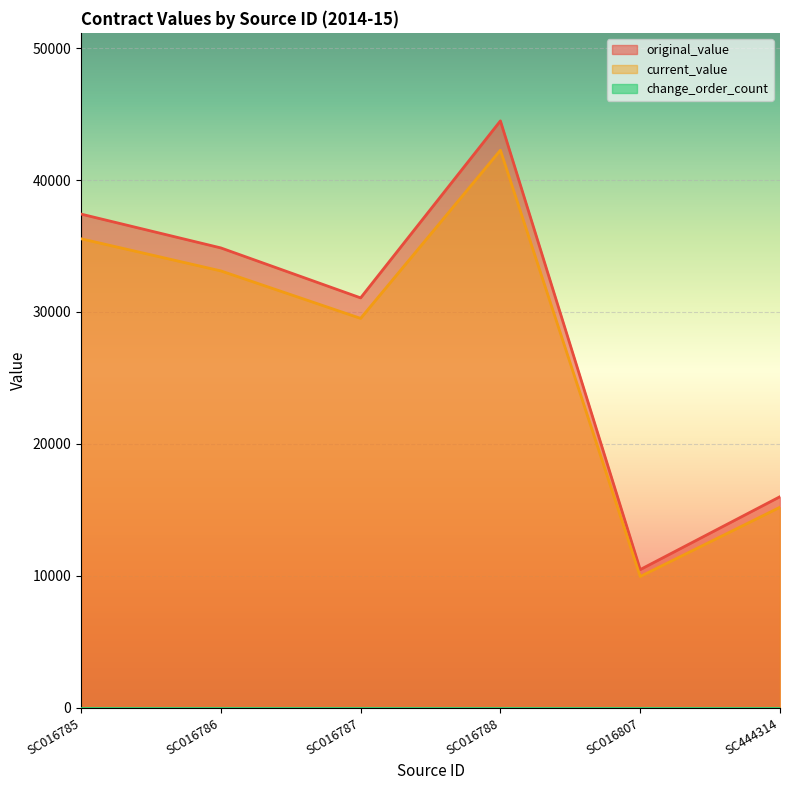

Does the chart display data point markers on the line(s)?

No